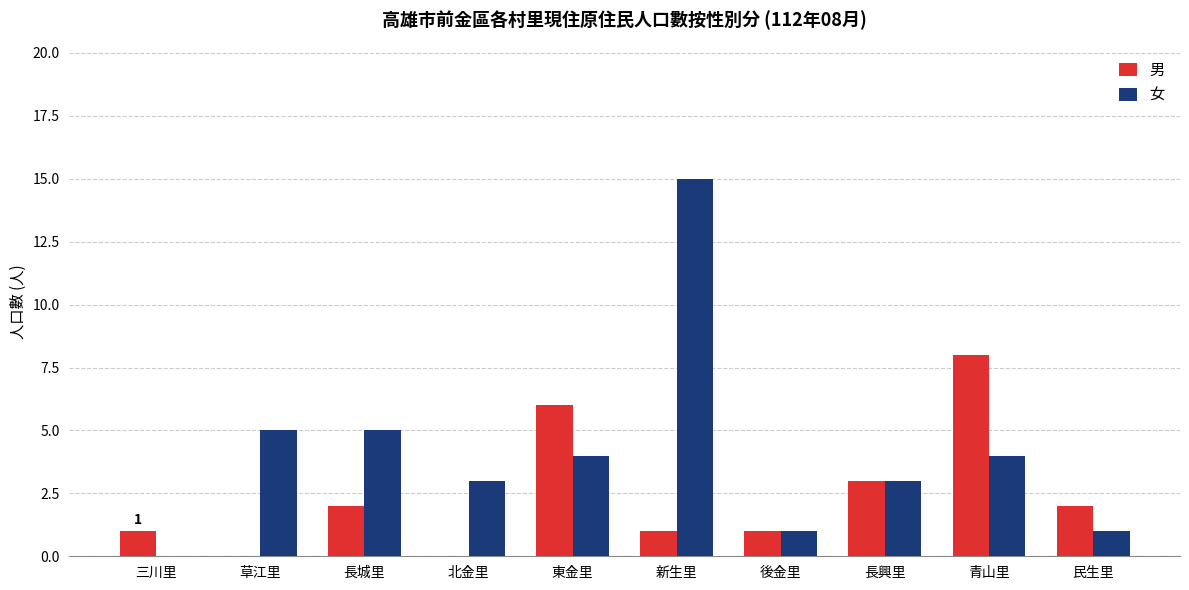

Which label corresponds to the largest value in the chart?

新生里